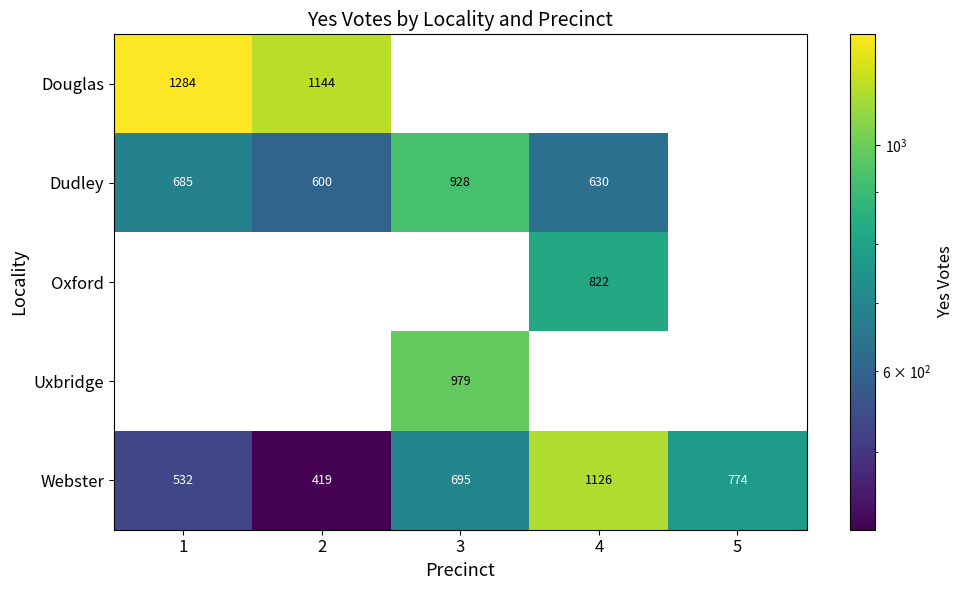

Which series has the largest total across all categories?

Webster